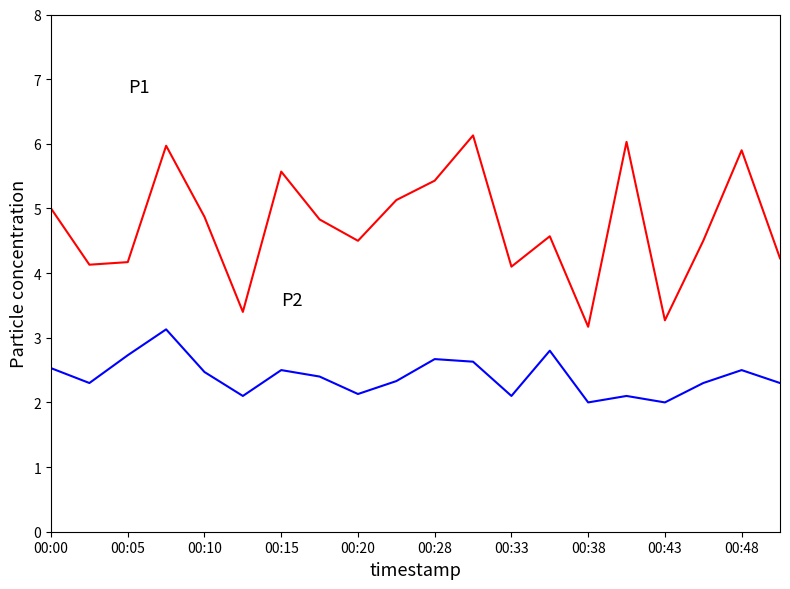

What is the greatest value displayed?

6.1